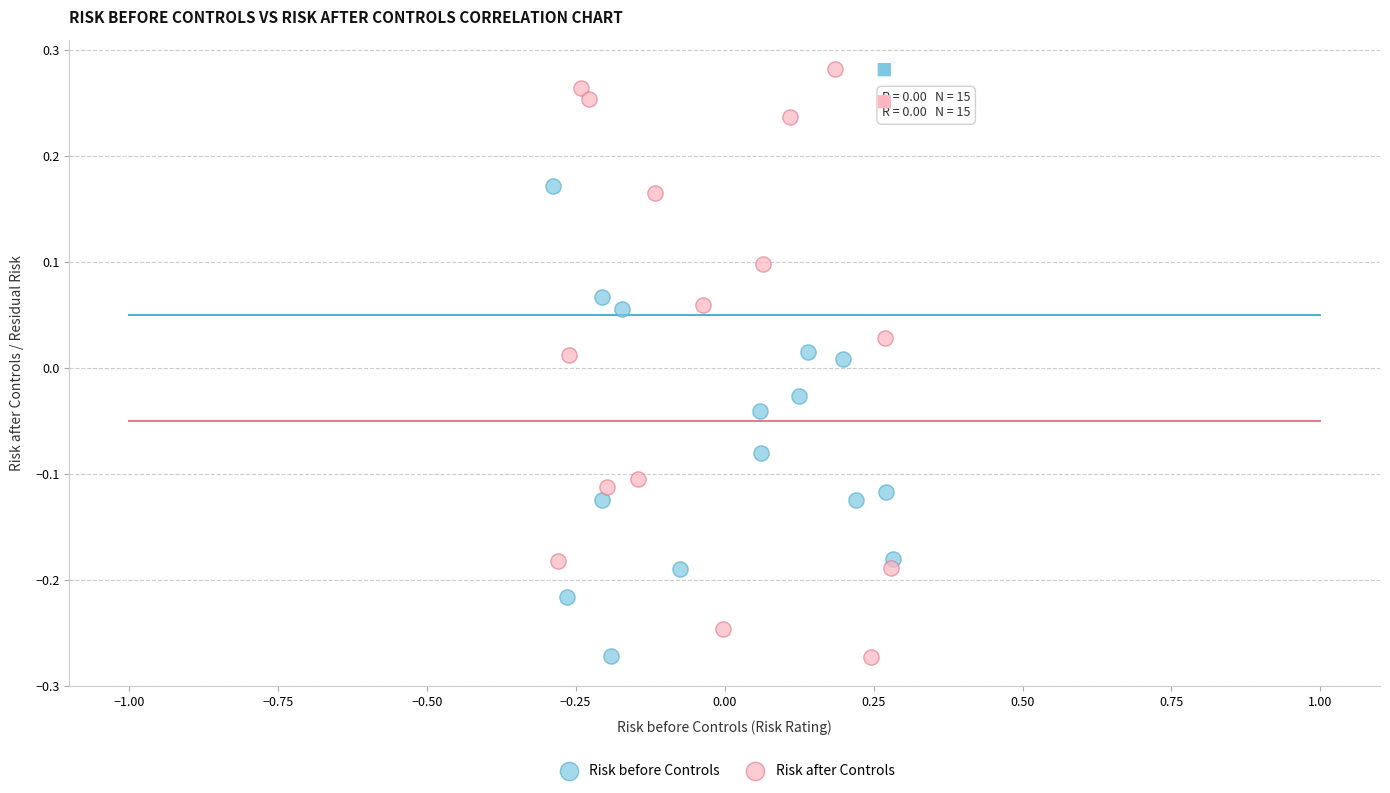

Which series has the largest Y range (max minus min)?

Risk after Controls